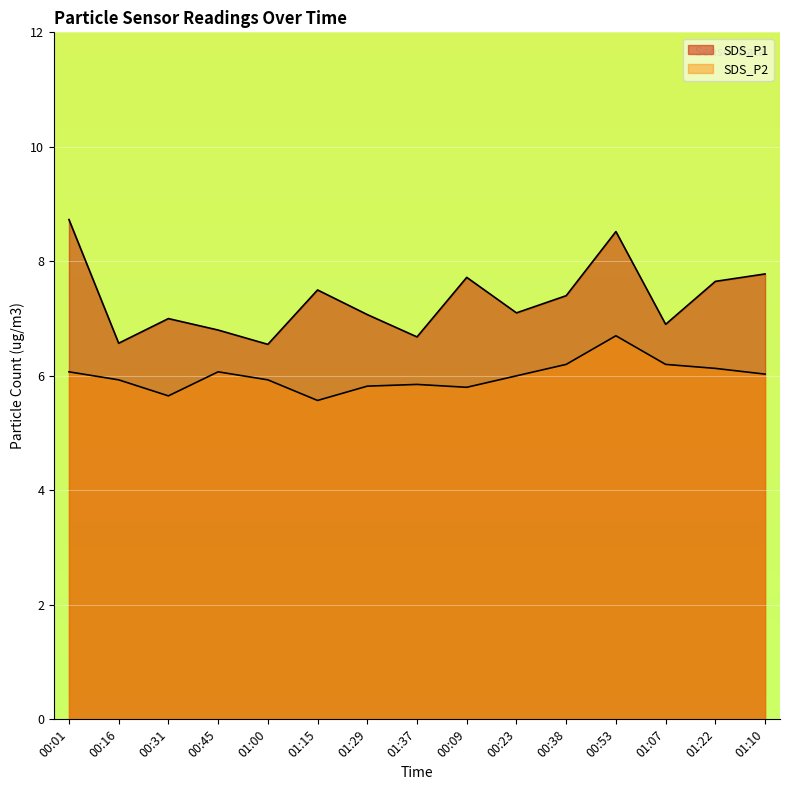

What is the label of the 8th point from the right?

01:37